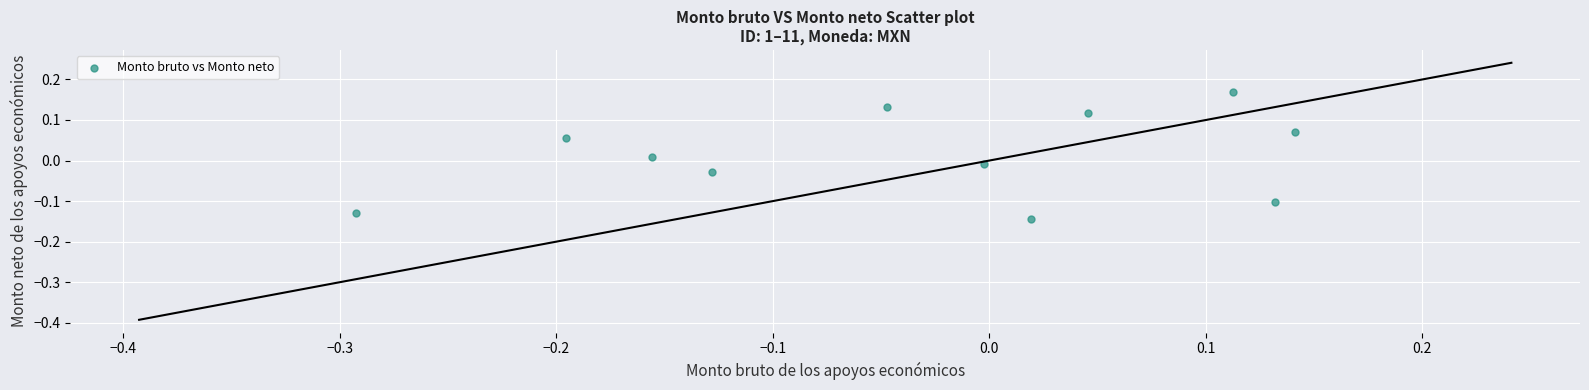

What is the range of X values (max minus min)?

0.4